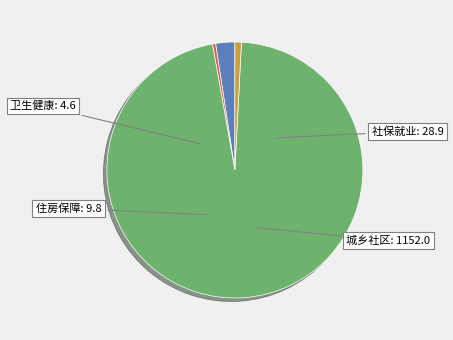

Is there any slice that represents more than half of the pie?

Yes